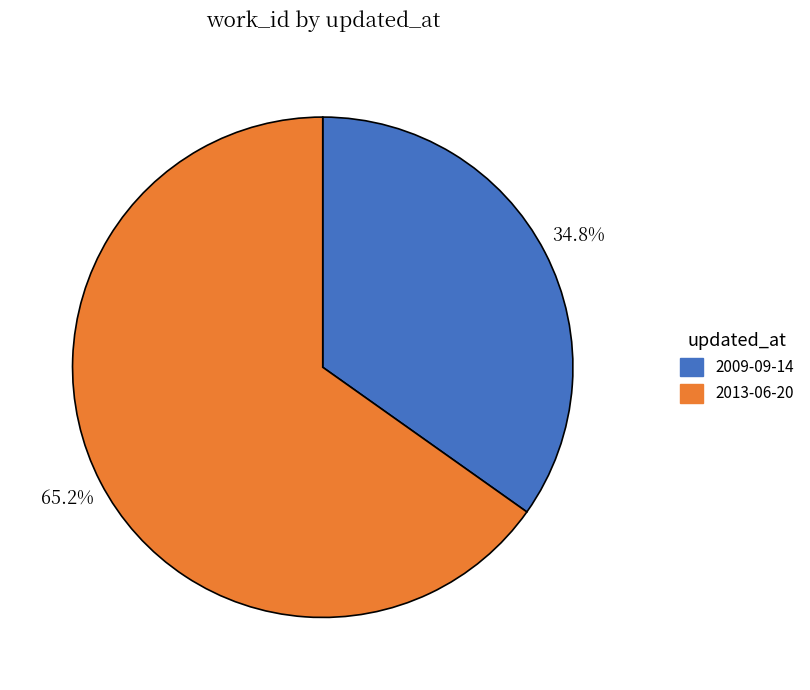

To the nearest percent, what is the average slice percentage?

50%